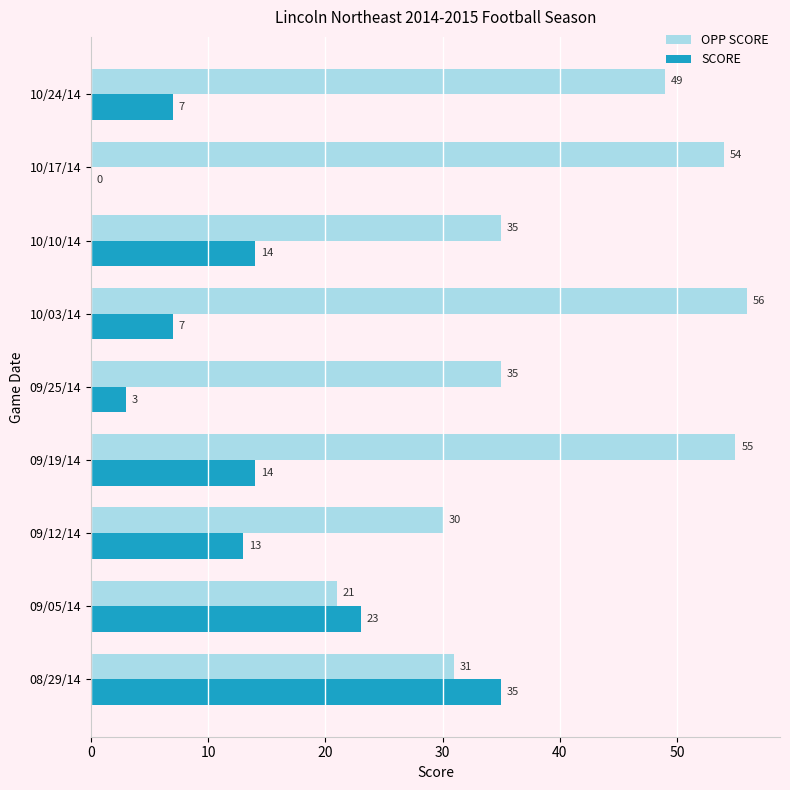

What is the sum of all SCORE values?

116